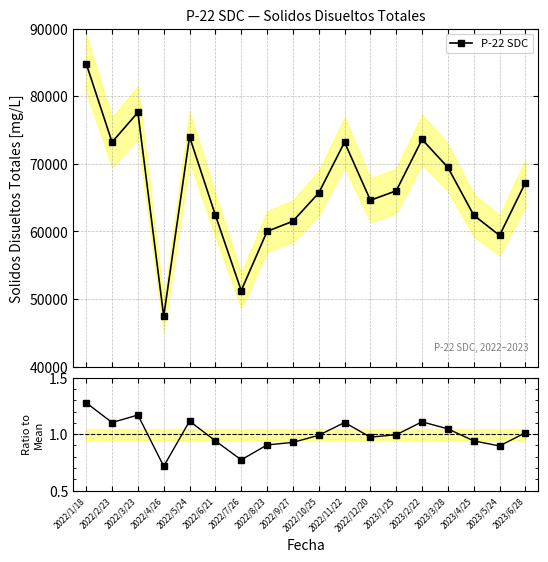

Reading right to left, transcribe all the data shown in this chart.

P-22 SDC: 67200.0	59400.0	62400.0	69460.0	73600.0	66000.0	64600.0	73200.0	65680.0	61500.0	60000.0	51240.0	62400.0	74000.0	47440.0	77600.0	73200.0	84800.0
Ratio to Mean: 1.0	0.9	0.9	1.0	1.1	1.0	1.0	1.1	1.0	0.9	0.9	0.8	0.9	1.1	0.7	1.2	1.1	1.3